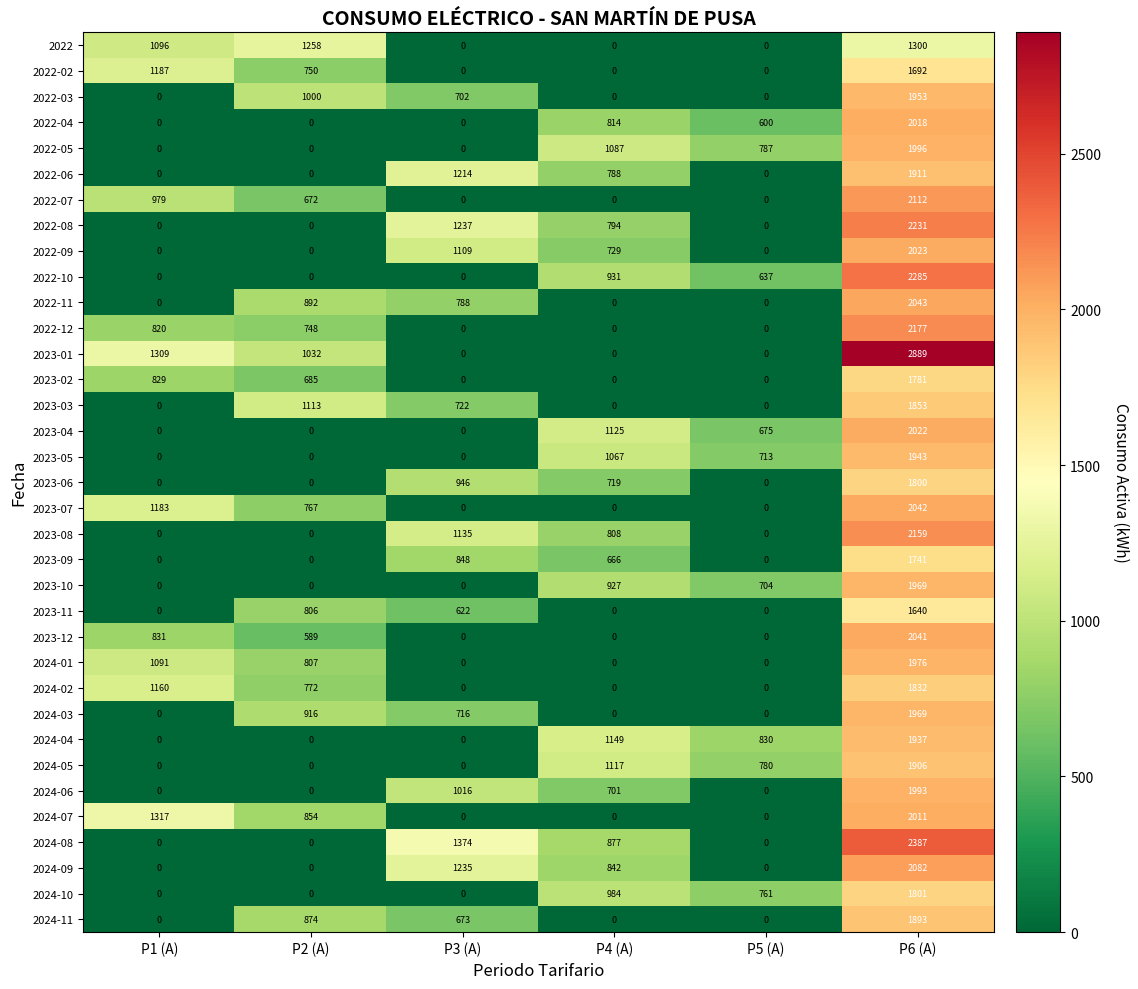

How many data points in 2023-05 are less than 713?

3